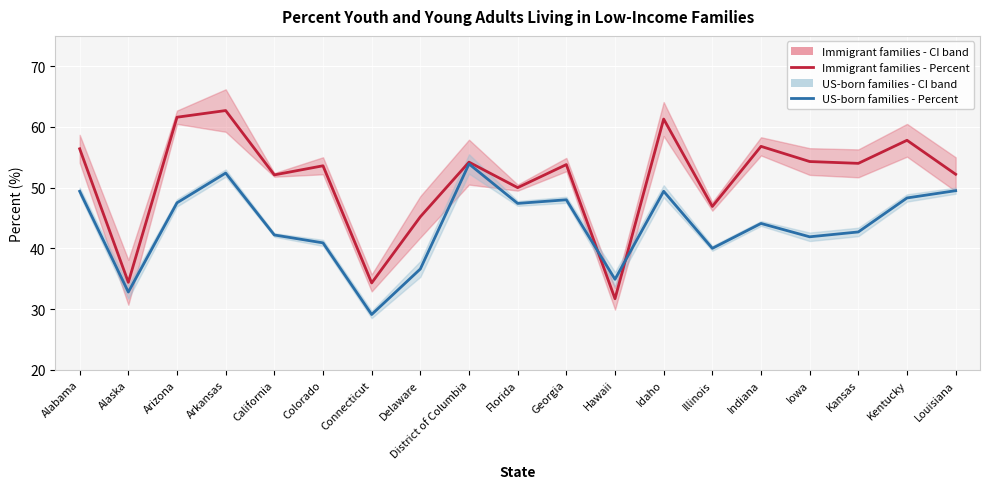

What is the approximate value of Immigrant families - Percent at Connecticut?

34.3